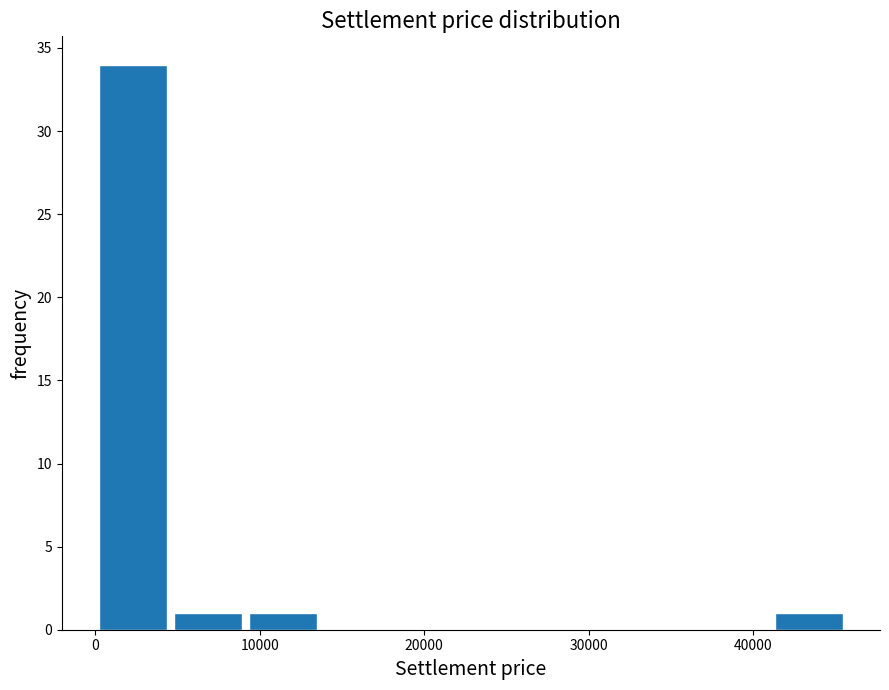

Which range on the x-axis has the tallest bar?

0 to 5000